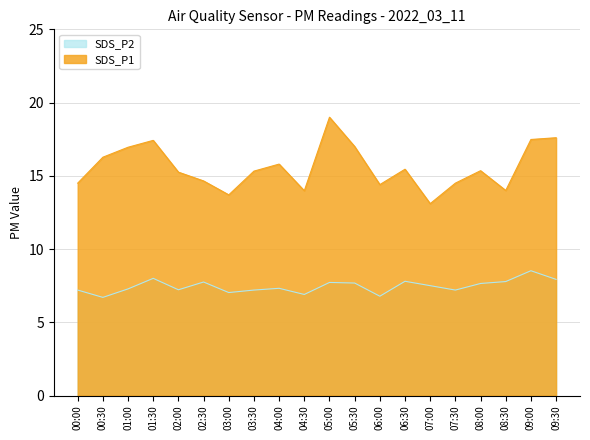

Is it true that SDS_P1 equals 2.9 at 04:30?

False